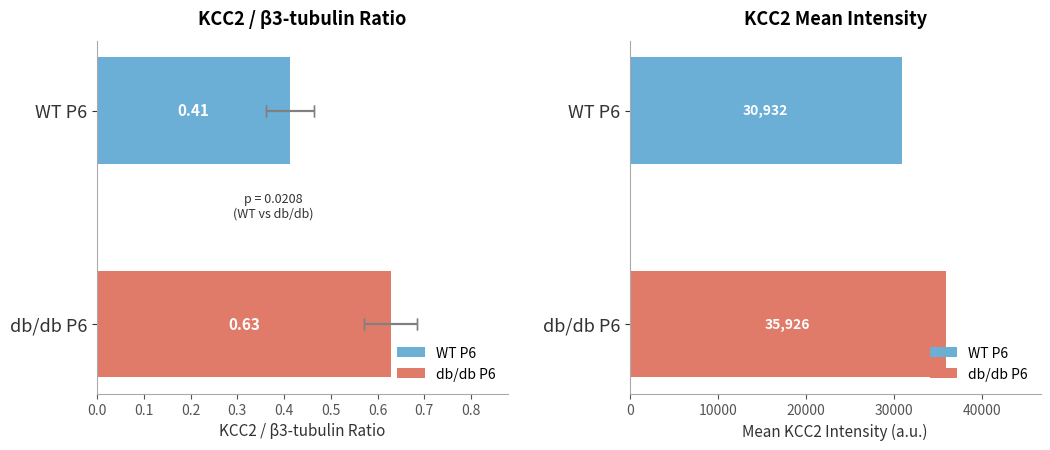

How many data points does each series have?

2